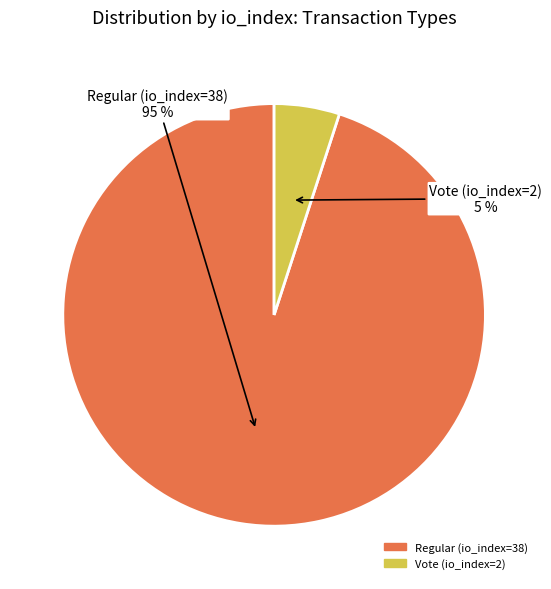

Is there a majority slice in this chart?

Yes